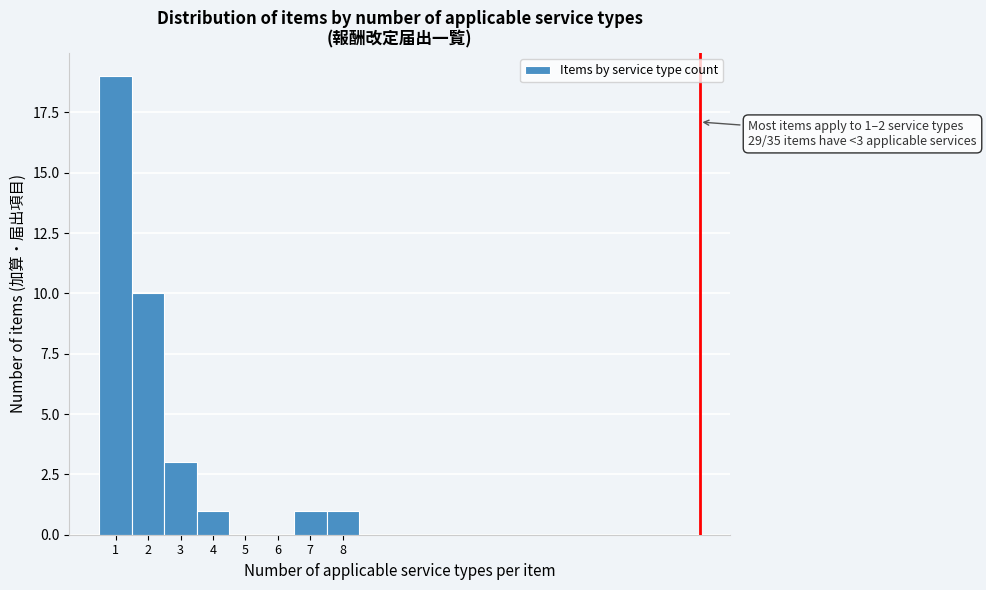

Over which range of the x-axis is the bar tallest?

0.5 to 1.5